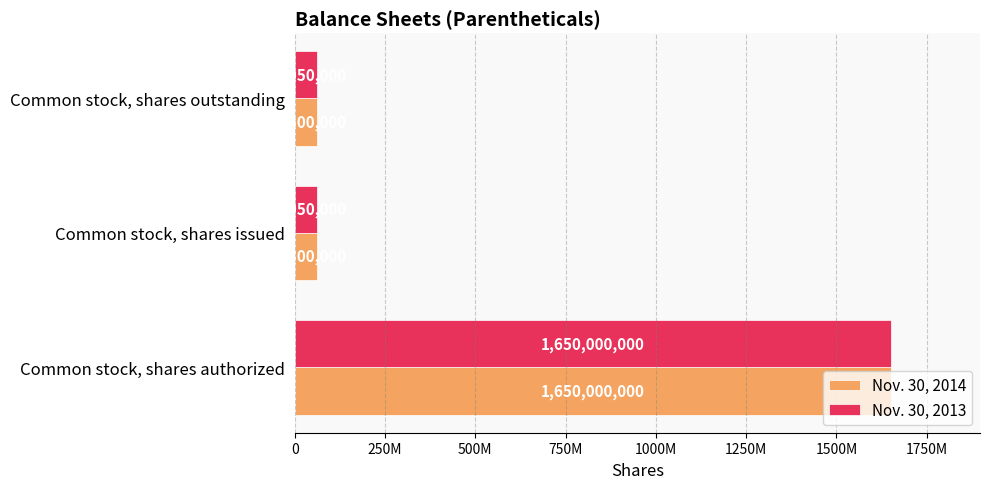

Which series has the largest total across all categories?

Nov. 30, 2014